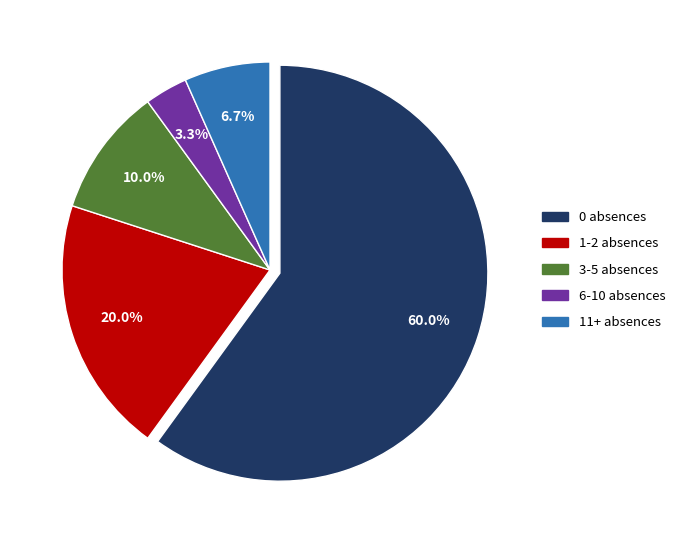

How many slices are in this pie chart?

5